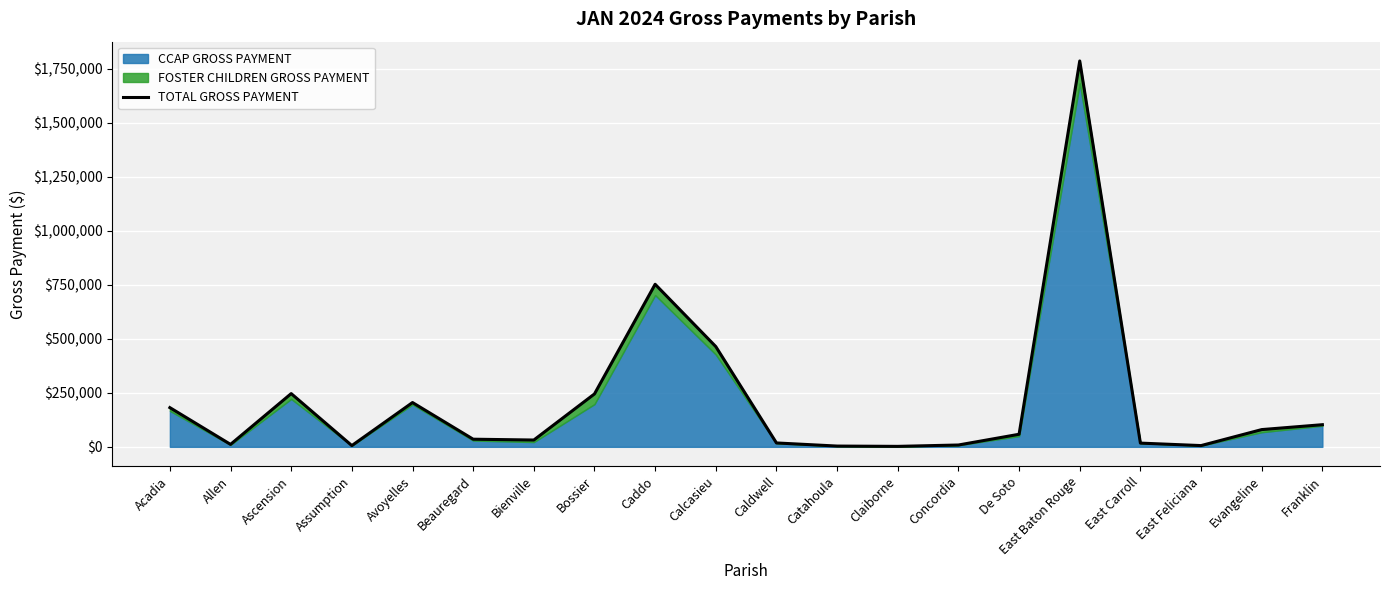

What is the label of the 16th point from the left?

East Baton Rouge